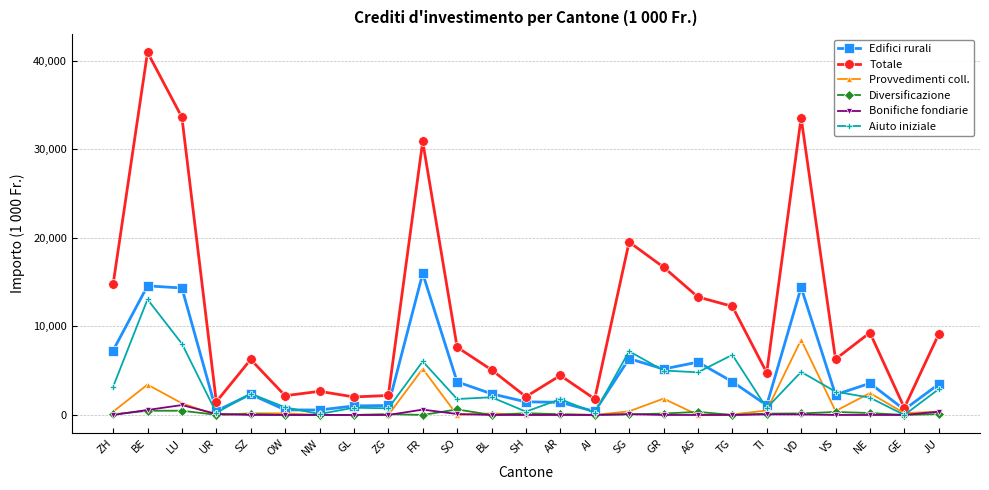

Rank the series by their maximum value, from lowest to highest.

Diversificazione, Bonifiche fondiarie, Provvedimenti coll., Aiuto iniziale, Edifici rurali, Totale